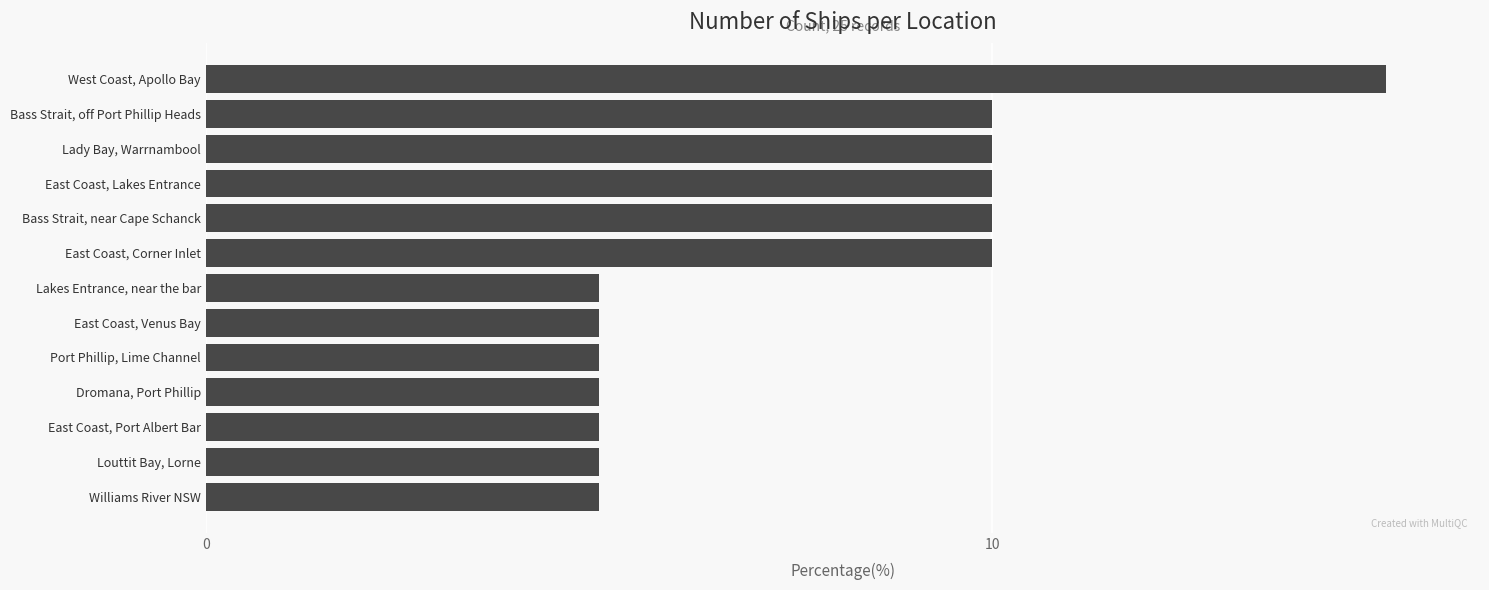

Approximately how many times larger is the value at Williams River NSW compared to Bass Strait, off Port Phillip Heads?

0.5